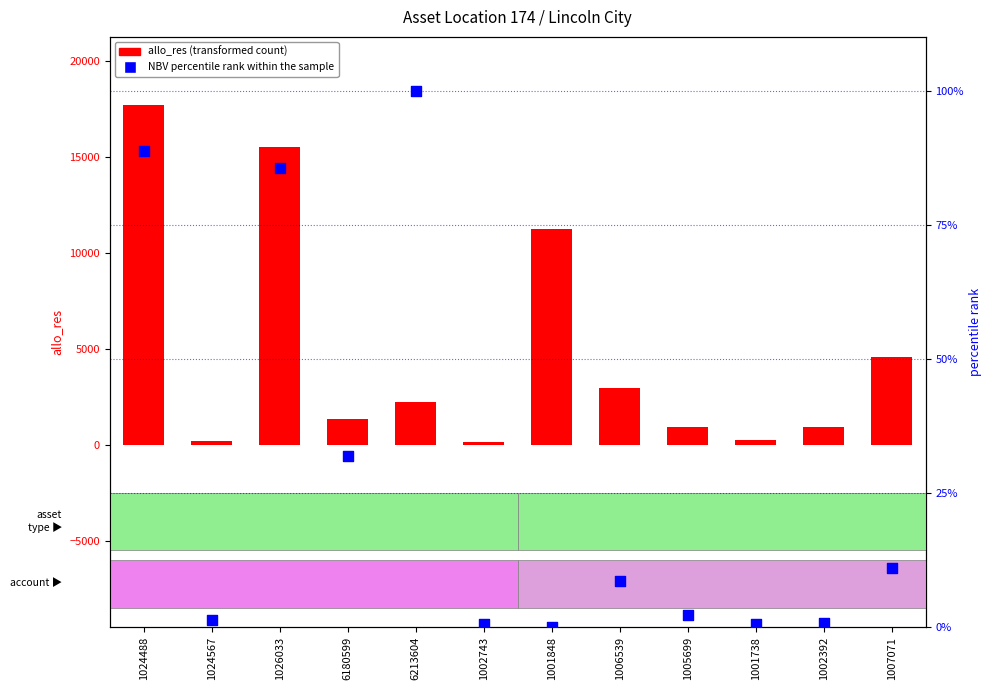

Which series has the largest total across all categories?

allo_res (transformed count)